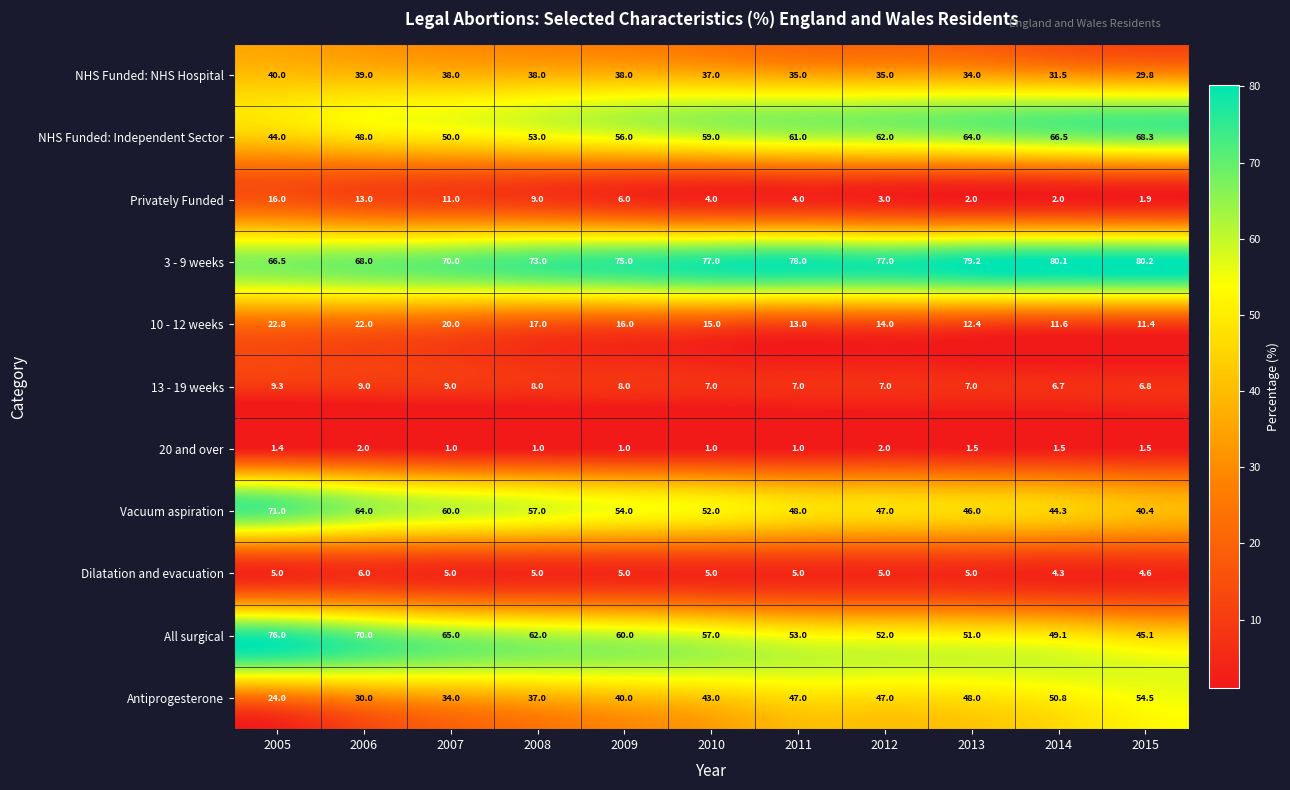

What is the total value across all series at 2011?

352.0